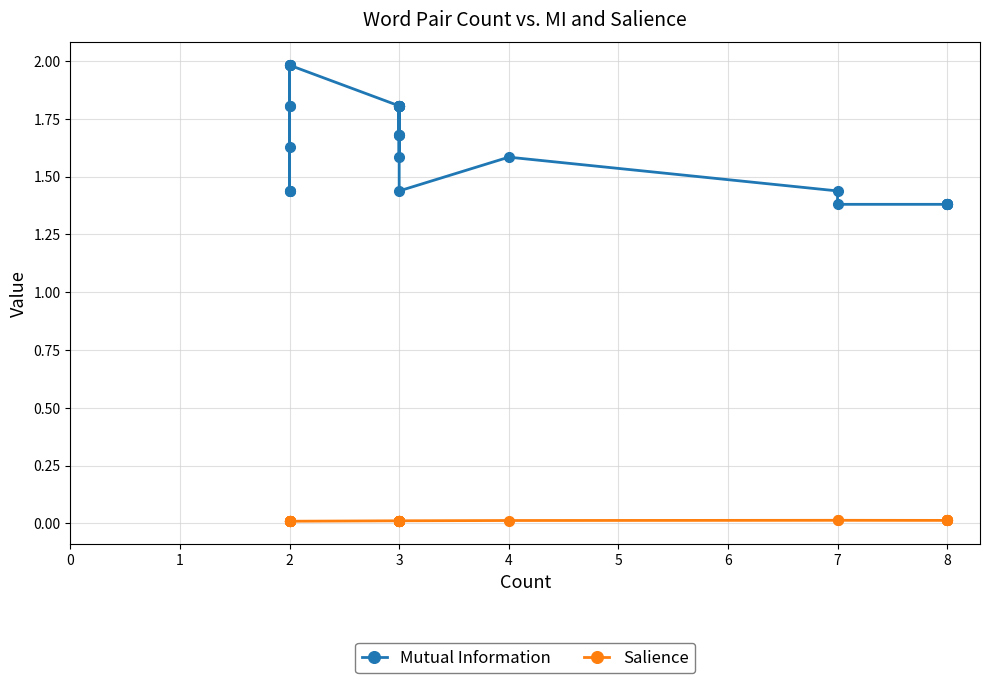

Which series has the largest range (max minus min)?

Mutual Information